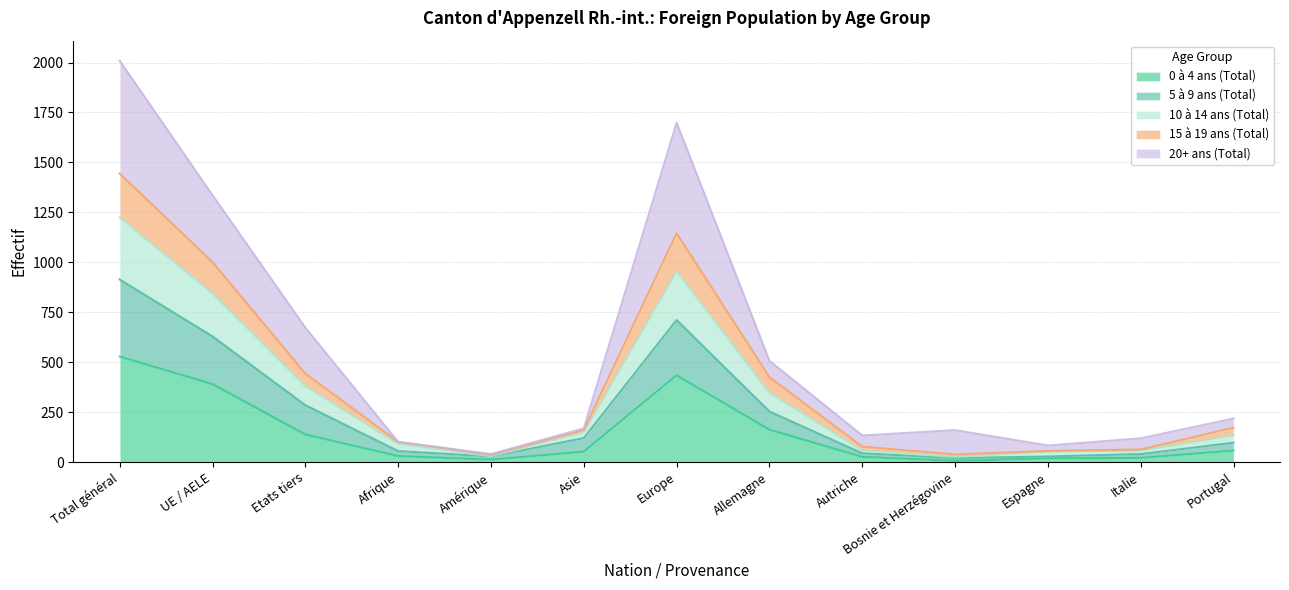

What is the smallest value displayed?

6